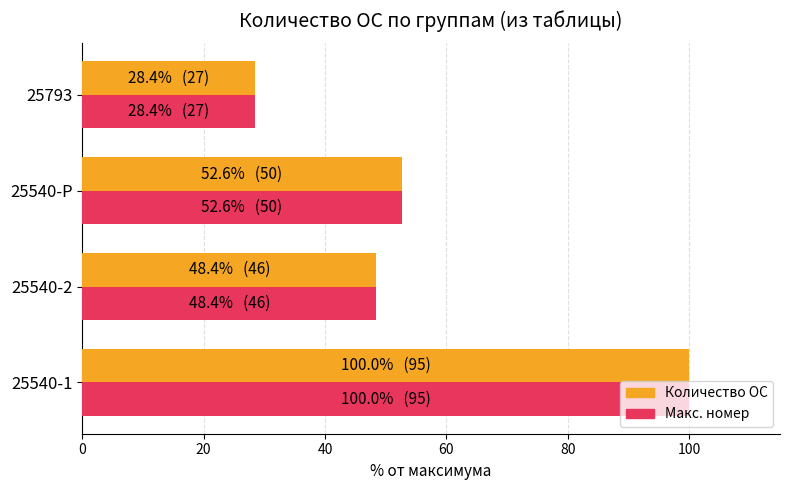

Rank the categories by Количество ОС value from highest to lowest.

25540-1, 25540-Р, 25540-2, 25793